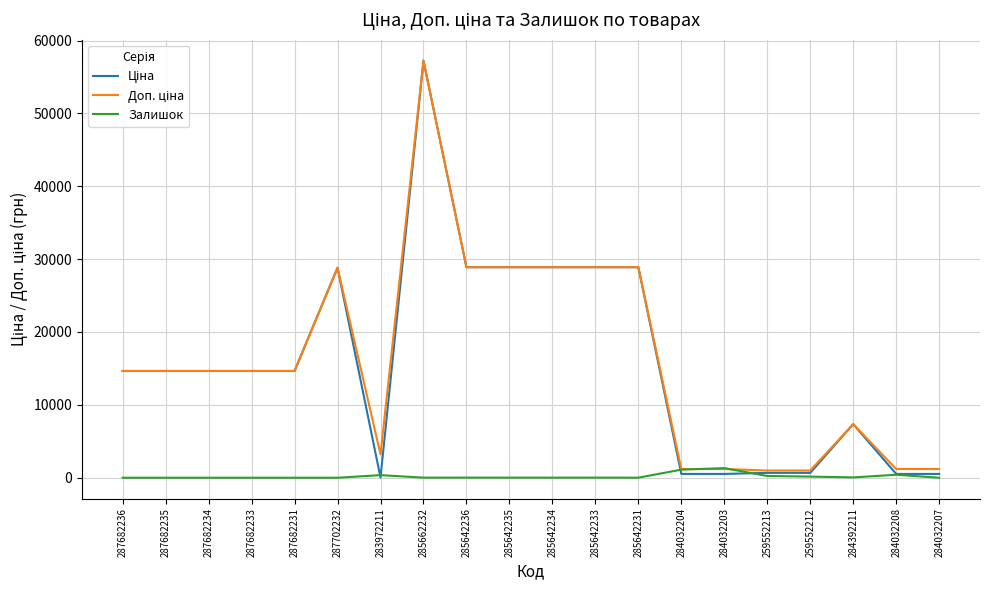

At which category is the sum across all series the highest?

285662232